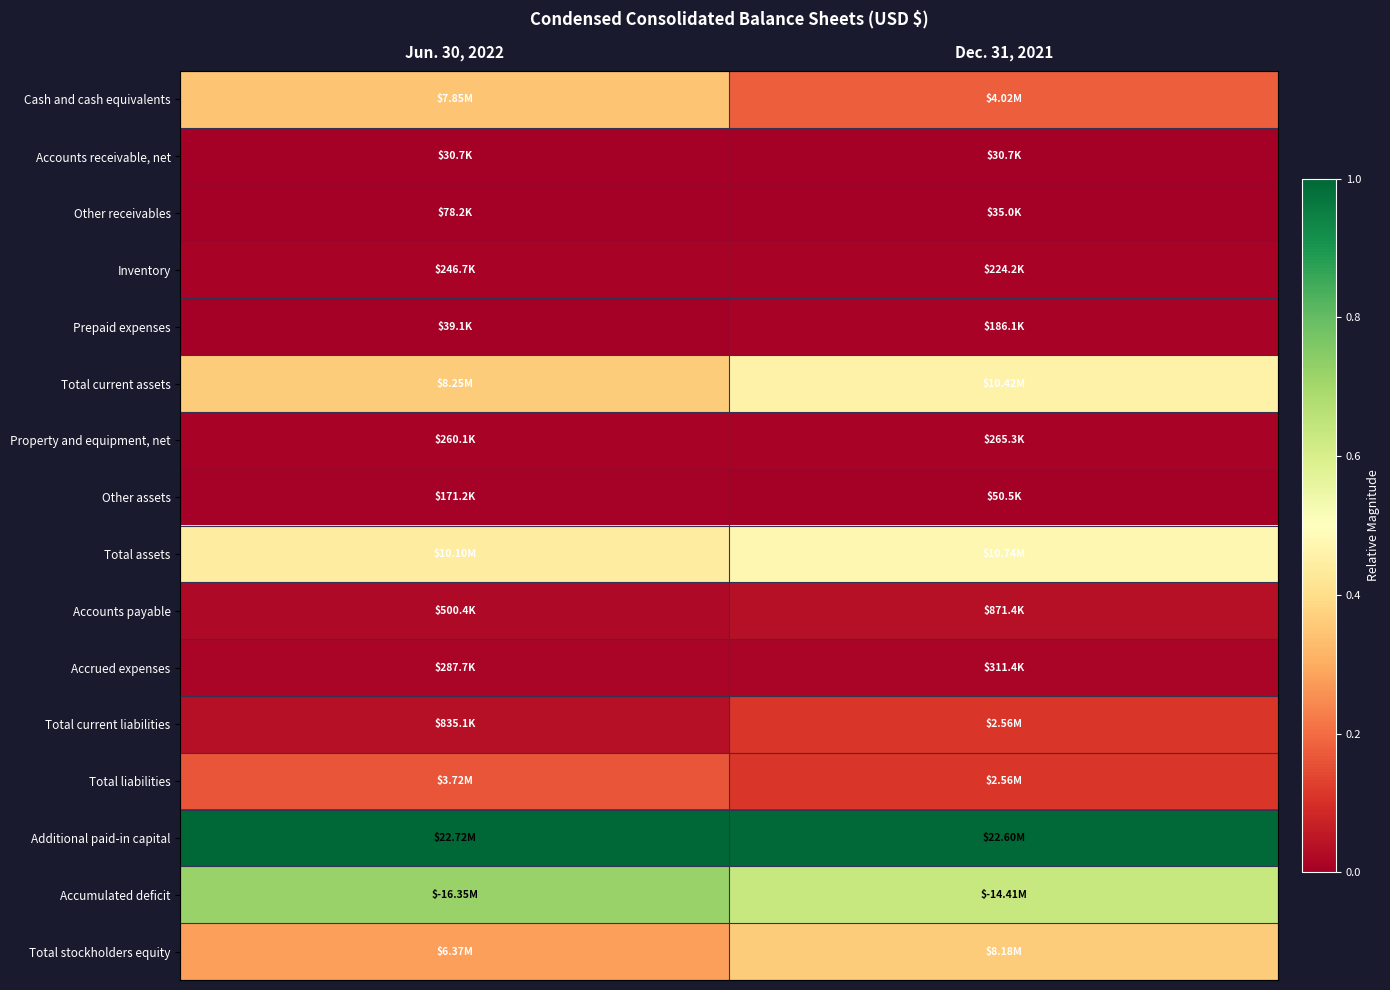

Which category has the lowest value across all series?

Jun. 30, 2022